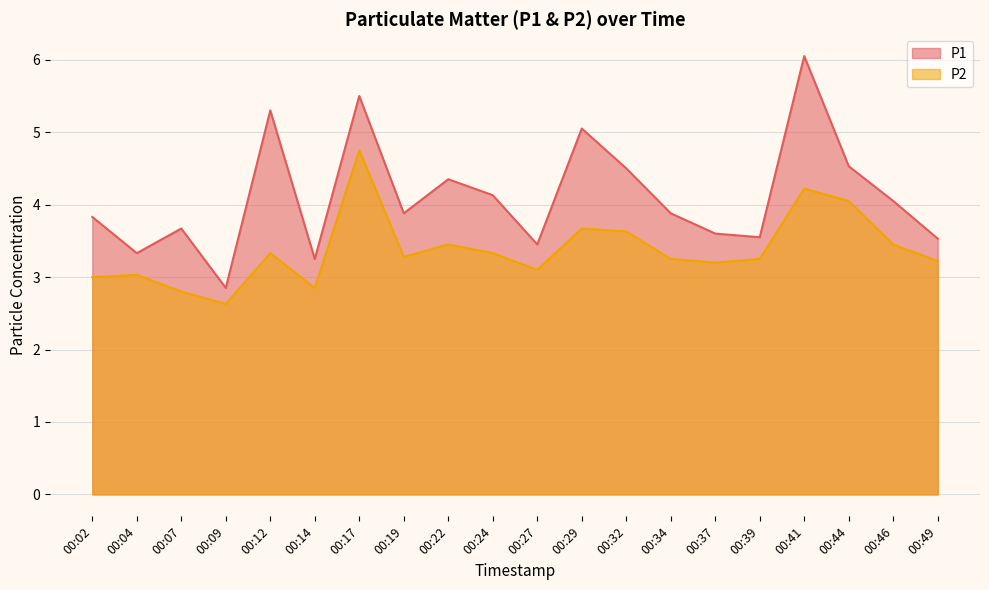

What is the value of the P1 point at the 7th from the left?

5.5